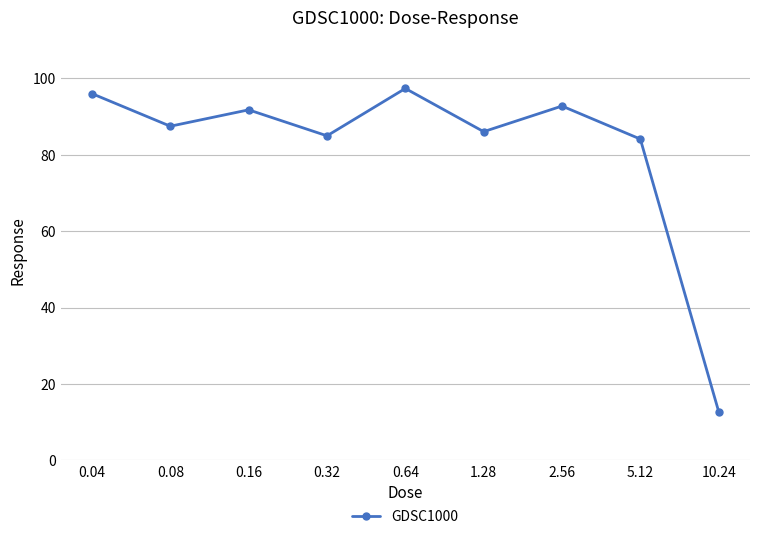

The value at 0.16 is 91.8. True or false?

True